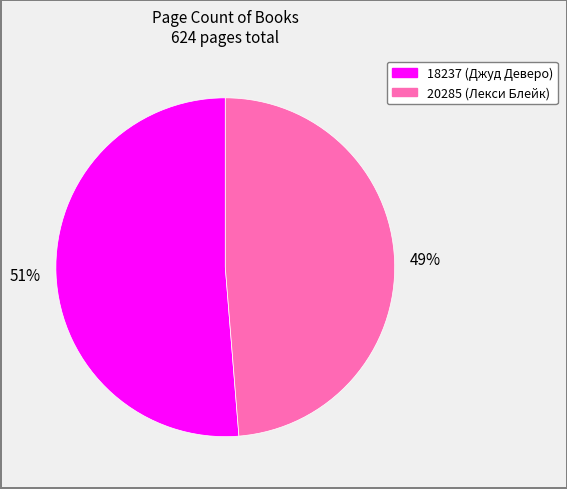

Which has a higher value, 18237 or 20285?

18237